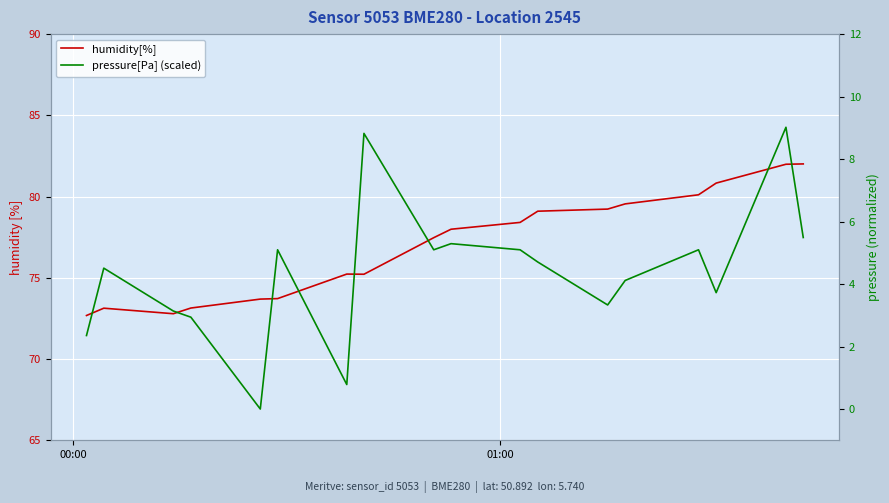

How many values in pressure[Pa] (scaled) are above zero?

17